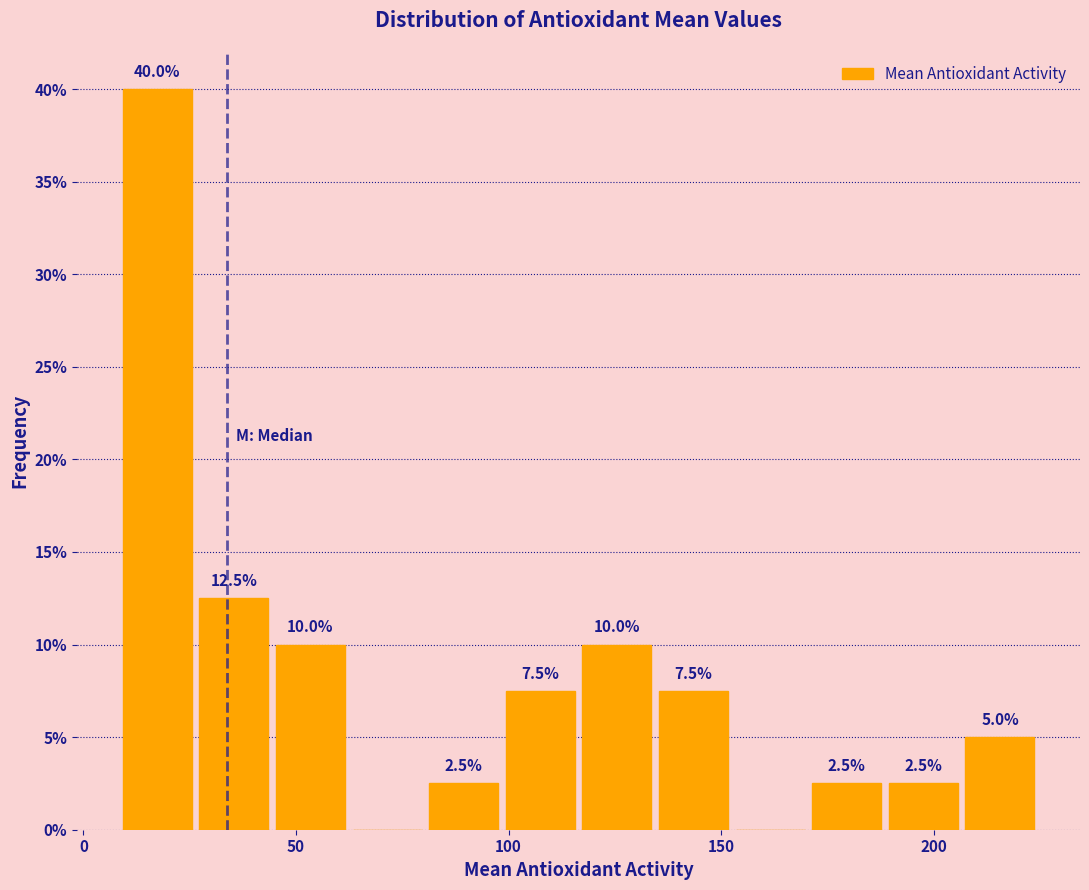

Around what value on the x-axis is the tallest bar? Give the approximate position of its centre, as read against the axis.

15